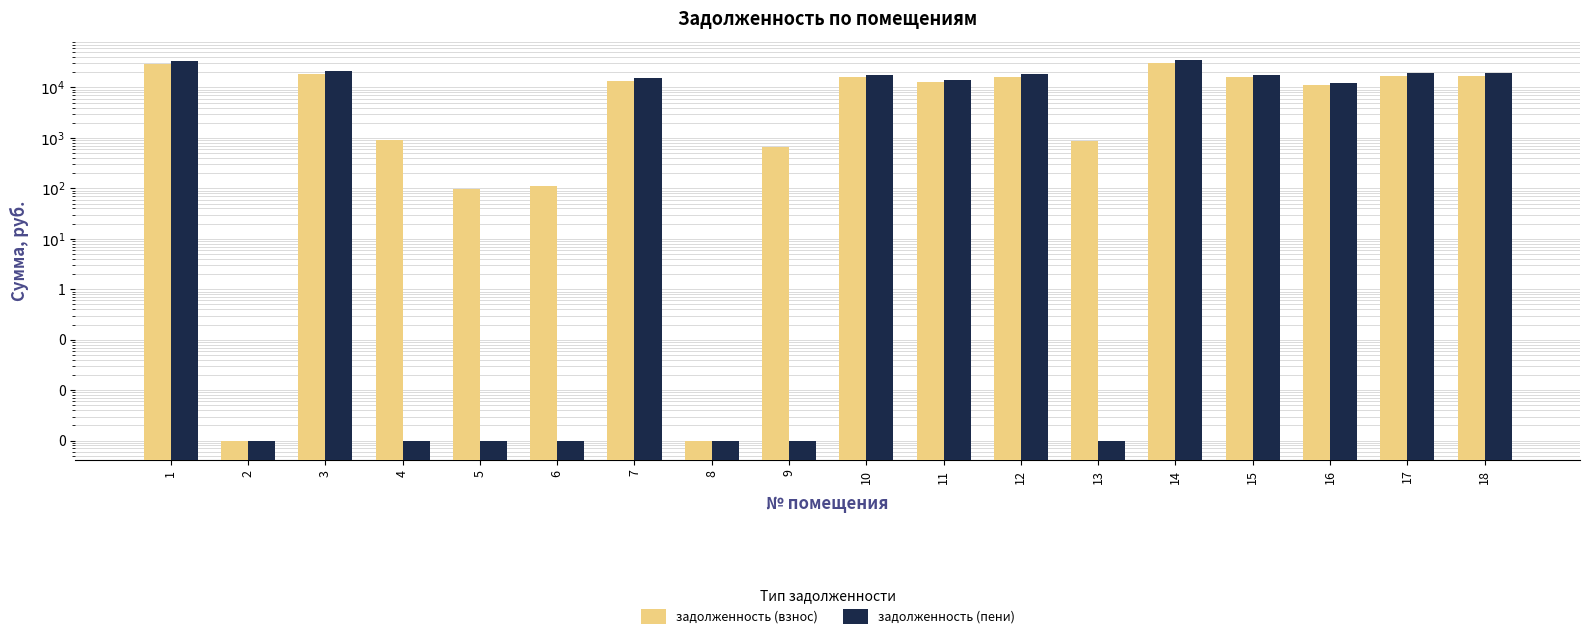

Reading left to right, extract all data points from this chart.

задолженность (взнос): 29018.4	0.0	18746.4	928.2	94.8	111.7	13353.6	0.0	653.7	15921.6	12583.2	16435.2	862.8	30302.4	15921.6	11042.4	16692.0	16948.8
задолженность (пени): 32862.7	0.0	21229.9	0.0	0.0	0.0	15122.6	0.0	0.0	18030.8	14250.2	18612.5	0.0	34316.8	18030.8	12505.3	18903.3	19194.1